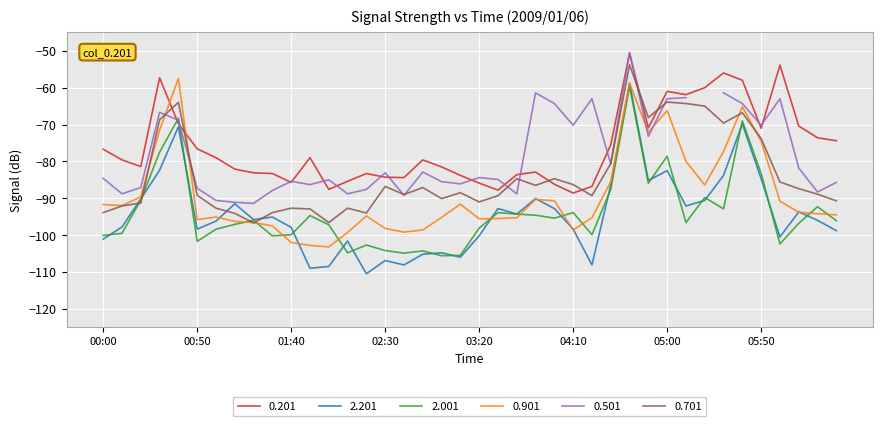

After their last crossing, which series has the higher values: 0.901 or 0.201?

0.201